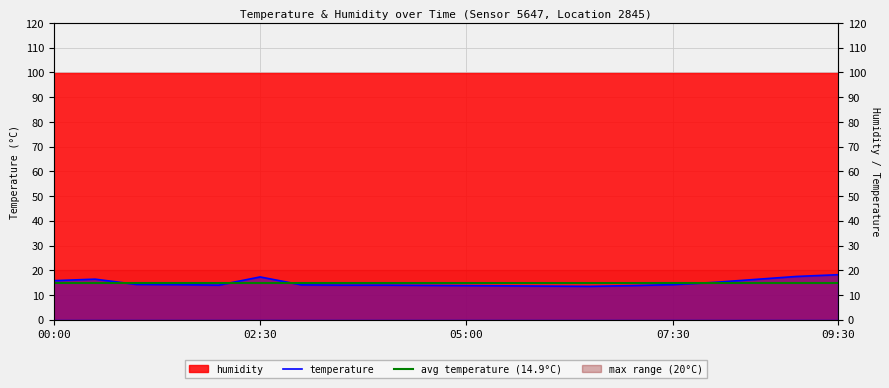

Reading left to right, extract all data points from this chart.

00:00=15.8	00:30=16.4	01:00=14.3	01:30=14.2	02:00=14.0	02:30=17.3	03:00=14.1	03:30=14.0	04:00=14.0	04:30=13.9	05:00=13.8	05:30=13.7	06:00=13.6	06:30=13.5	07:00=13.8	07:30=14.2	08:00=15.1	08:30=16.3	09:00=17.5	09:30=18.2